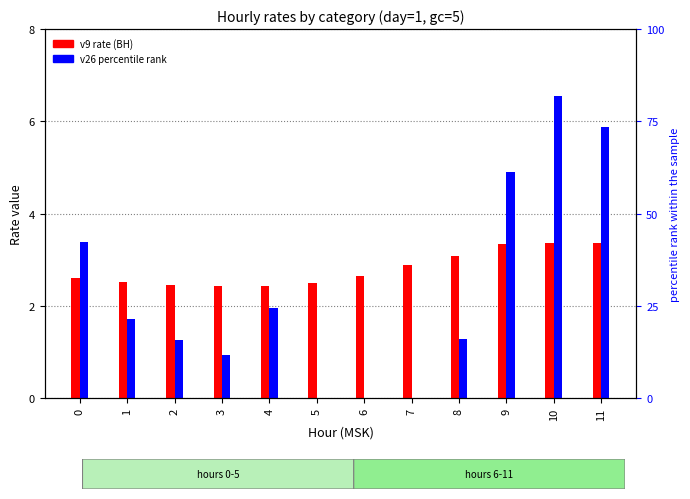

Reading left to right, list all the values displayed in this chart.

v9 (rate ВН): 2.6	2.5	2.5	2.4	2.4	2.5	2.7	2.9	3.1	3.4	3.4	3.4
v26 (percentile-like): 3.4	1.7	1.3	0.9	2.0	0.0	0.0	0.0	1.3	4.9	6.5	5.9